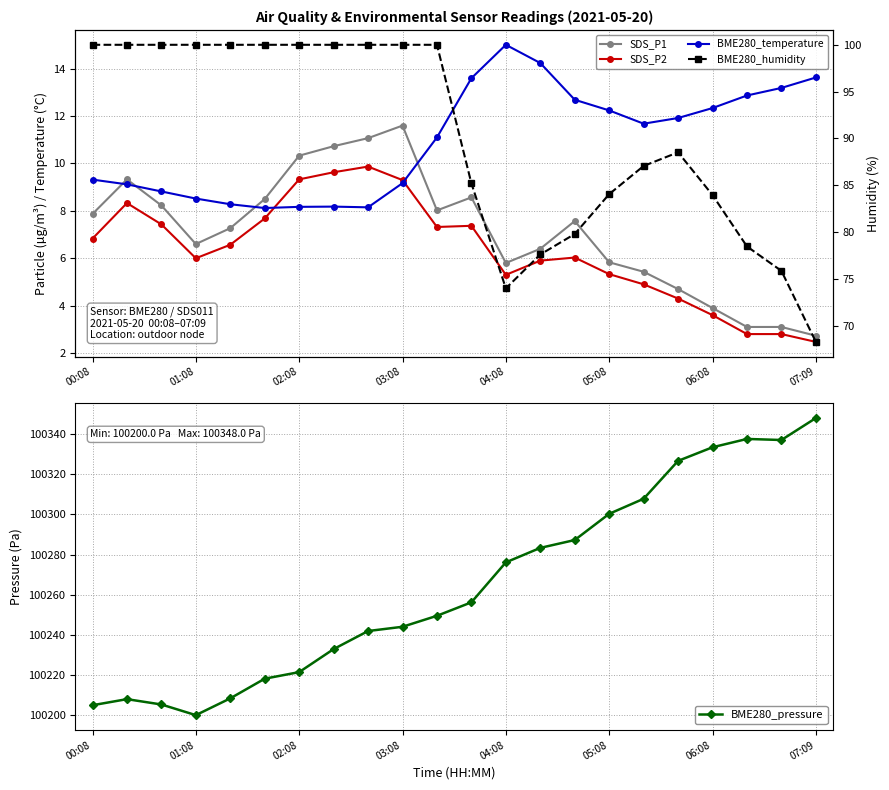

What is the minimum value for BME280_pressure?

100200.0